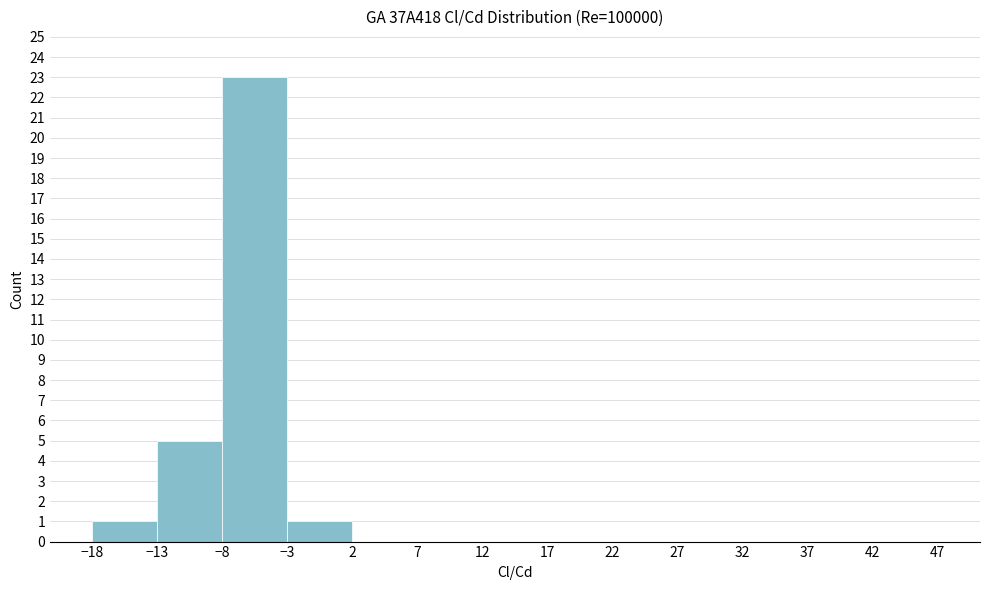

Reading left to right, list every bar in this chart as the range it spans on the x-axis followed by its height. The values are not printed on the chart, so give them approximately, as read against the axis.

-18 to -13: 1
-13 to -8: 5
-8 to -3: 23
-3 to 2: 1
2 to 7: 0
7 to 12: 0
12 to 17: 0
17 to 22: 0
22 to 27: 0
27 to 32: 0
32 to 37: 0
37 to 42: 0
42 to 47: 0